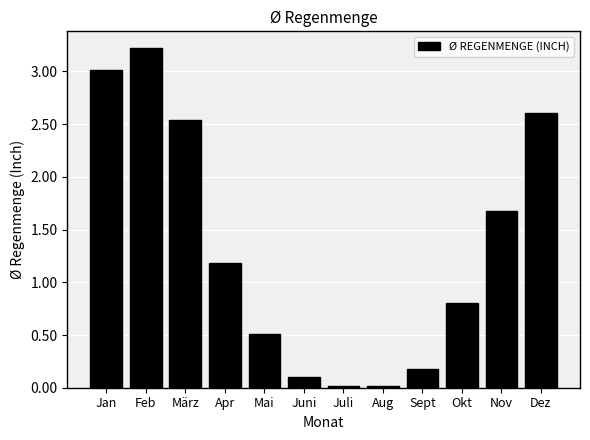

Where does the data first go above 1?

Jan